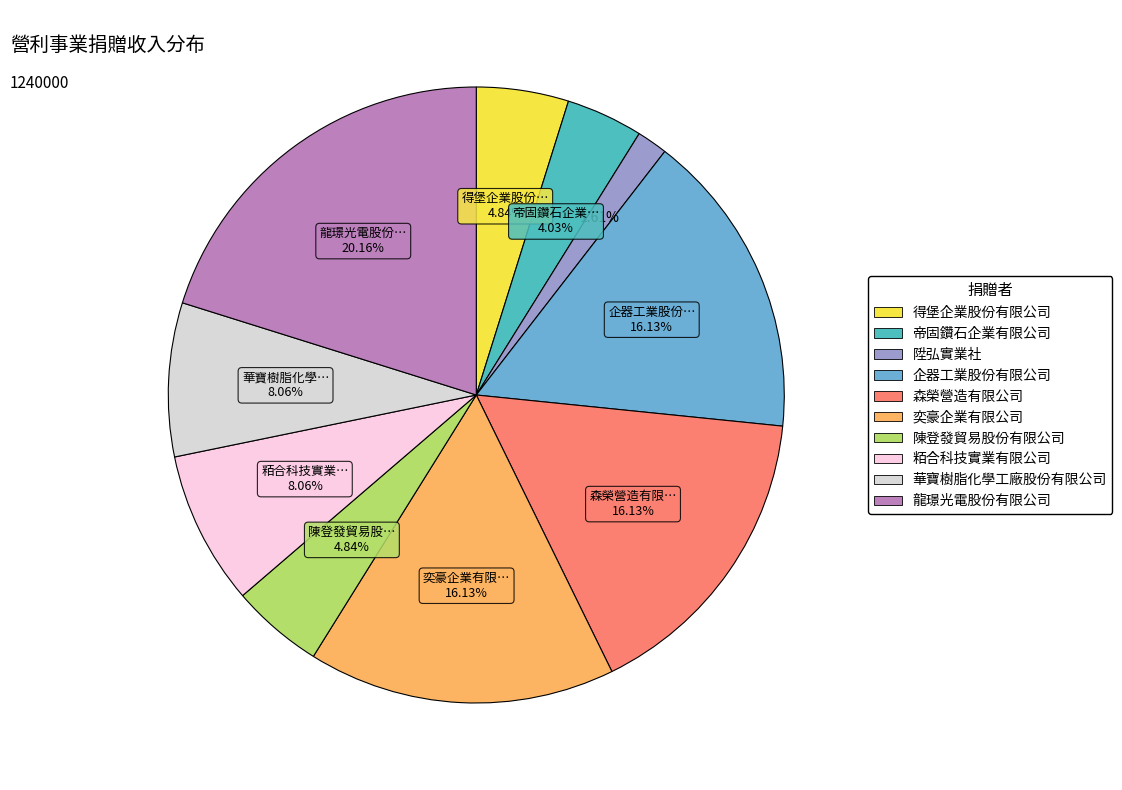

Rank the categories by value from highest to lowest.

龍璟光電股份有限公司, 企器工業股份有限公司, 森榮營造有限公司, 奕豪企業有限公司, 粨合科技實業有限公司, 華寶樹脂化學工廠股份有限公司, 得堡企業股份有限公司, 陳登發貿易股份有限公司, 帝固鑽石企業有限公司, 陞弘實業社